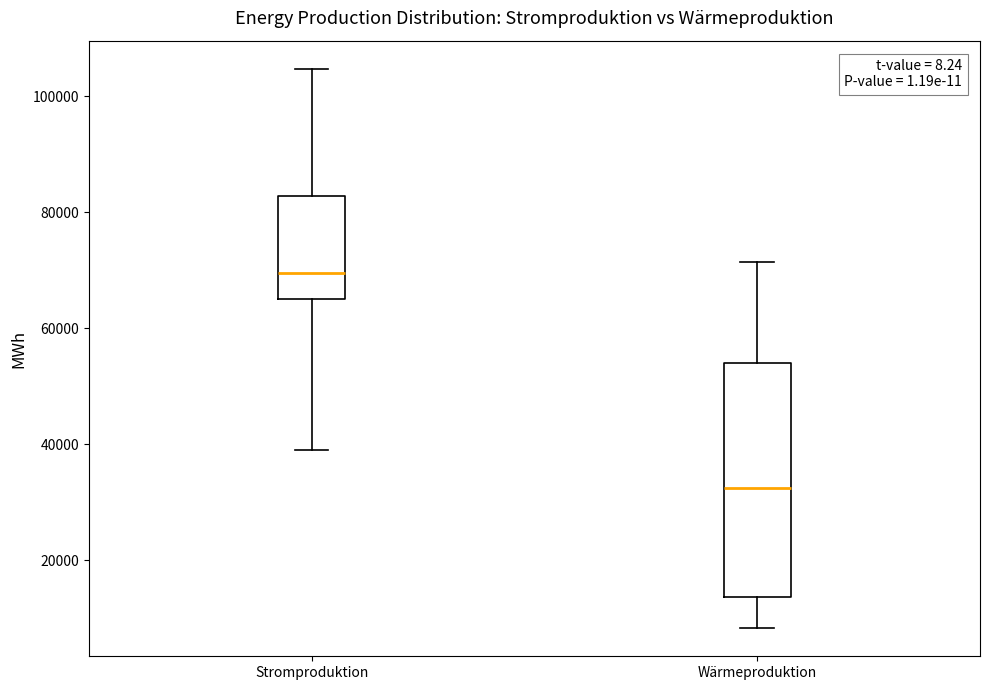

Reading left to right, transcribe this box plot: for each box, give where its median line is, the range the box spans, and where its two whiskers end, as read against the y-axis. The values are not printed on the chart, so give them approximately, as read against the axis.

Stromproduktion: median 70000, box 64000 to 82000, whiskers 38000 to 104000
Wärmeproduktion: median 32000, box 14000 to 54000, whiskers 8000 to 72000